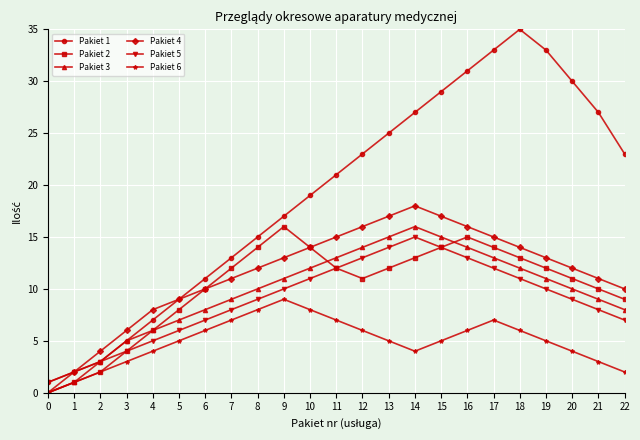

Which series has the largest range (max minus min)?

Pakiet 1